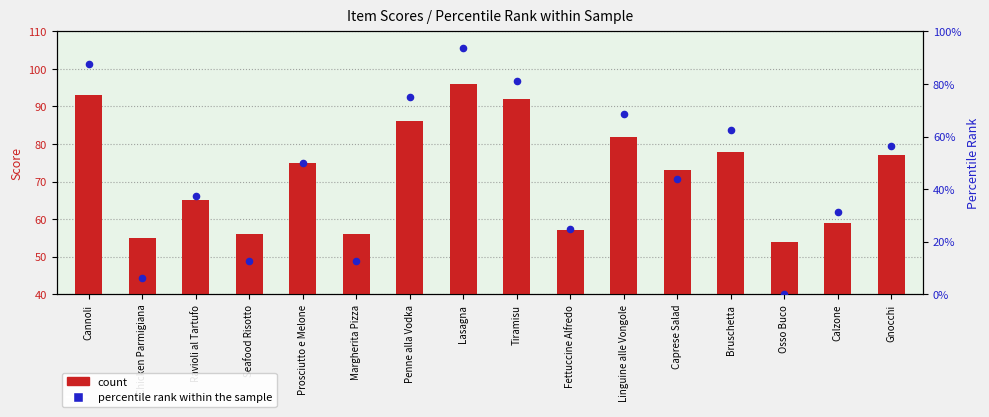

Which series contains the highest Y value?

count